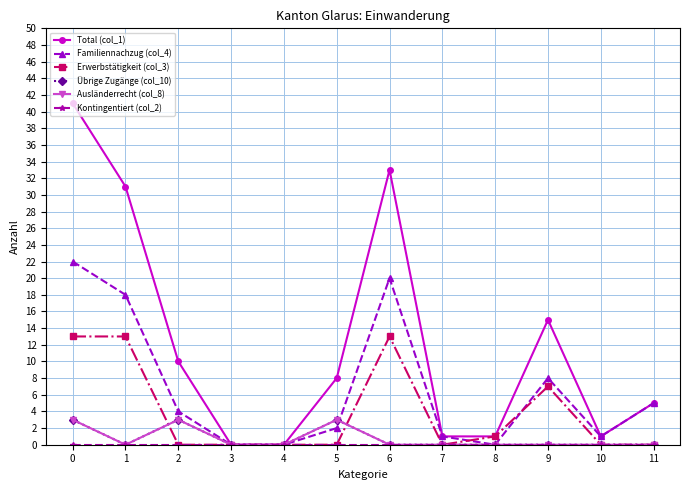

Is this an area chart (filled region under the line)?

No